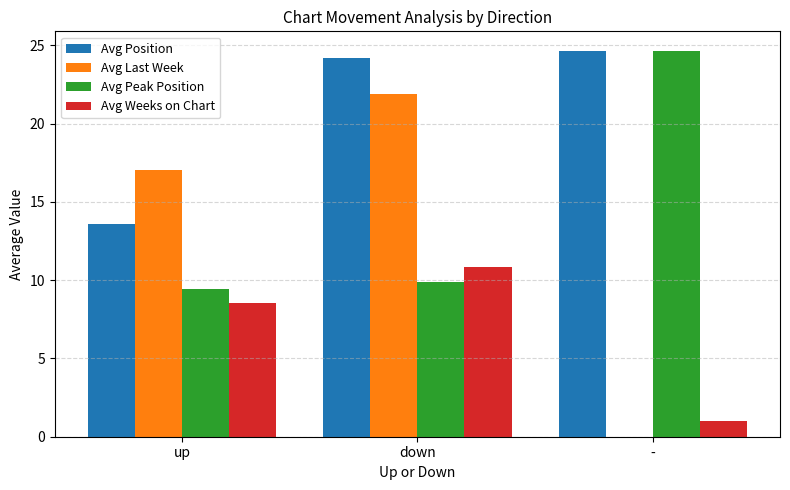

Reading left to right, transcribe all the data shown in this chart.

Avg Position: up=13.6	down=24.2	-=24.7
Avg Last Week: up=17.1	down=21.9	-=0.0
Avg Peak Position: up=9.4	down=9.9	-=24.7
Avg Weeks on Chart: up=8.6	down=10.8	-=1.0